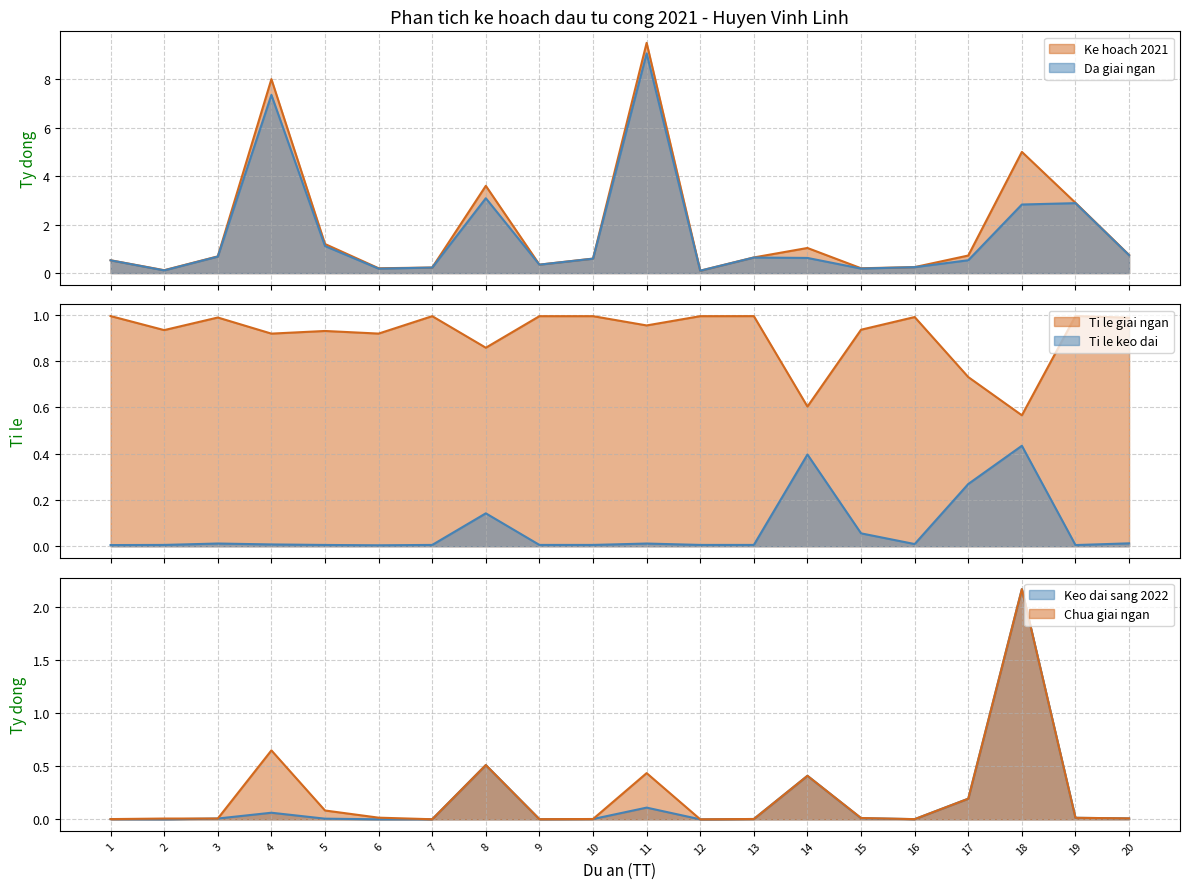

What is the value of the Ke hoach 2021 point at the 19th from the left?

2.9